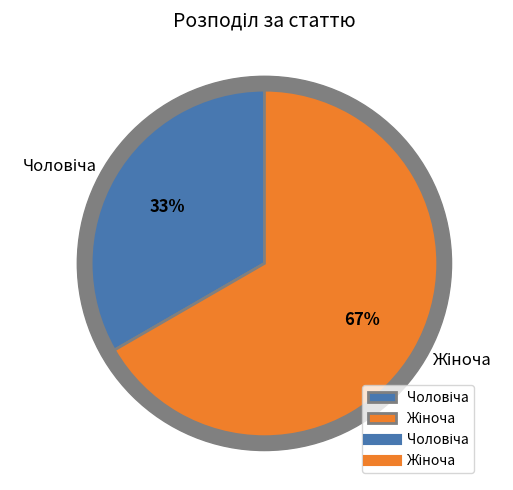

How many segments does this pie chart have?

2